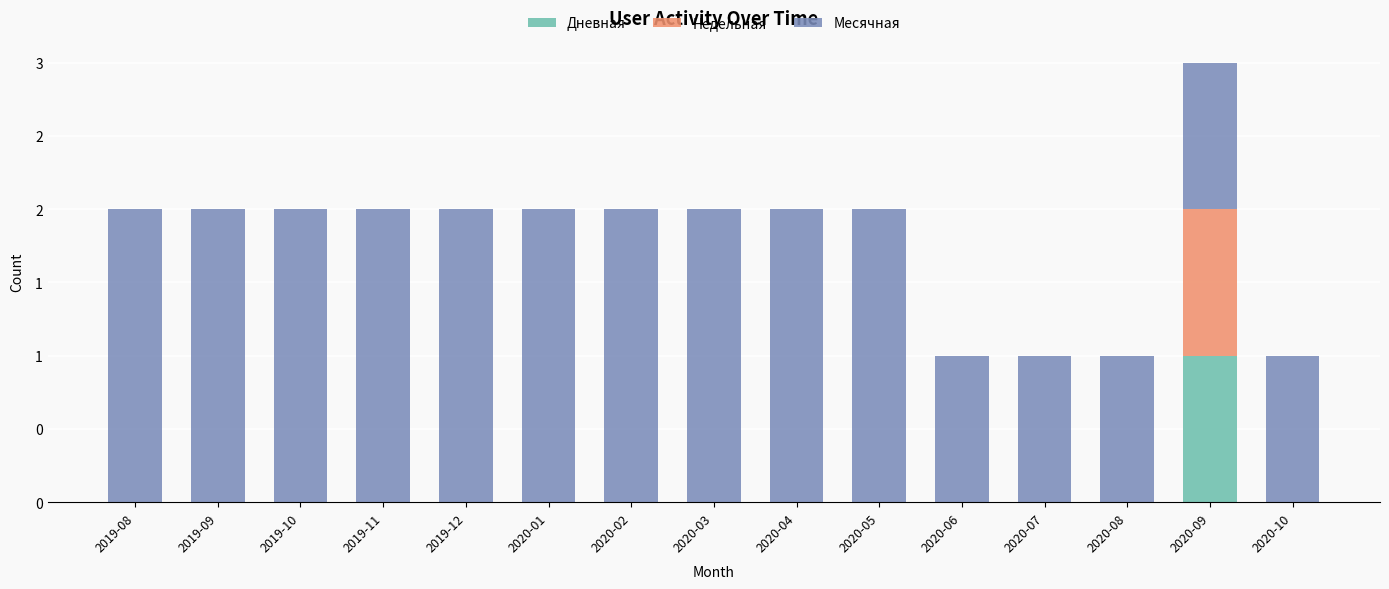

What is the label of the 8th bar from the right?

2020-03